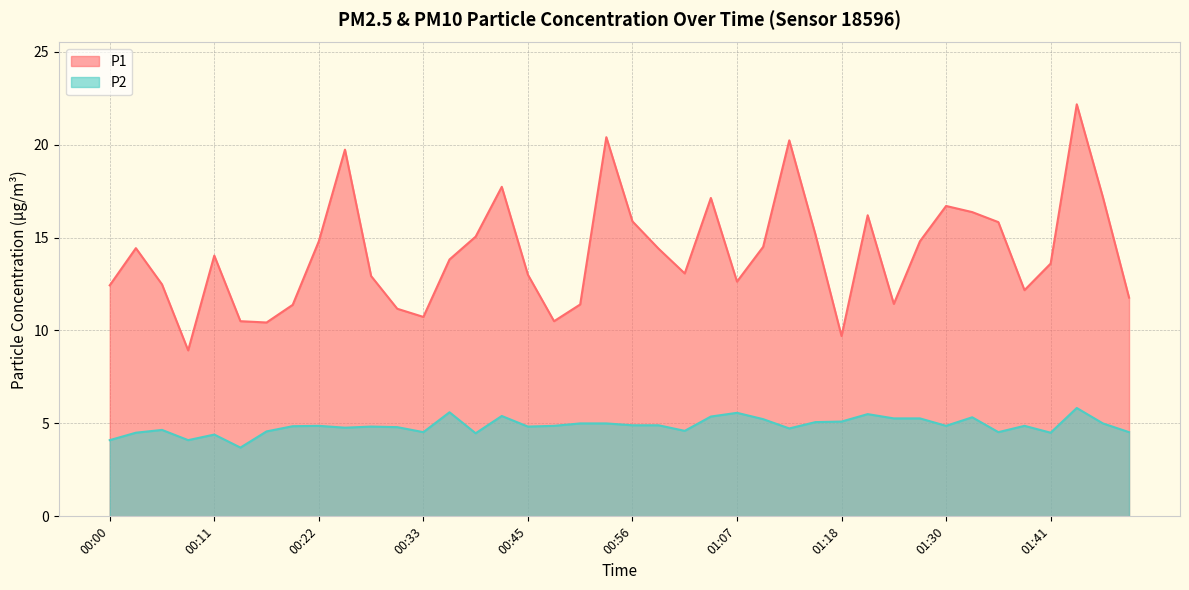

What is the difference between the maximum and minimum values in the P1 series?

13.2